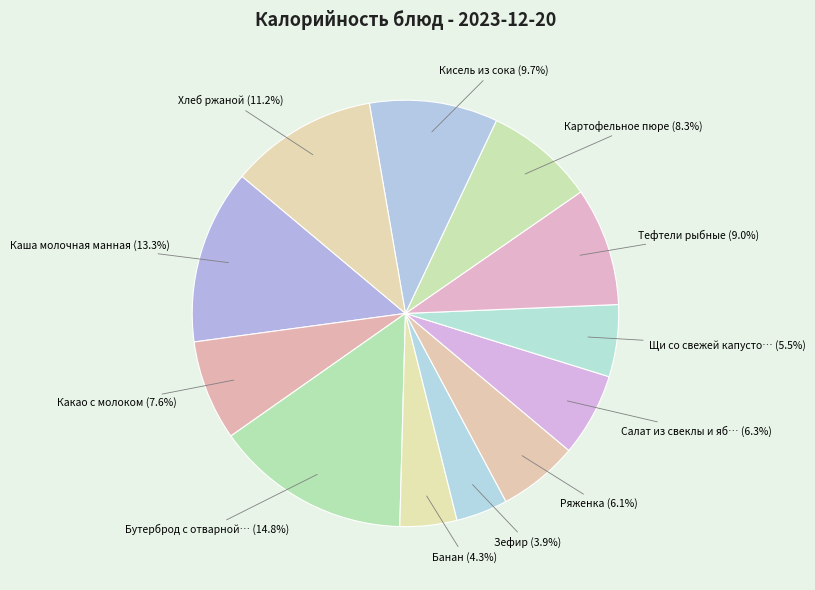

What is the largest slice in the pie chart?

Бутерброд с отварной курицей